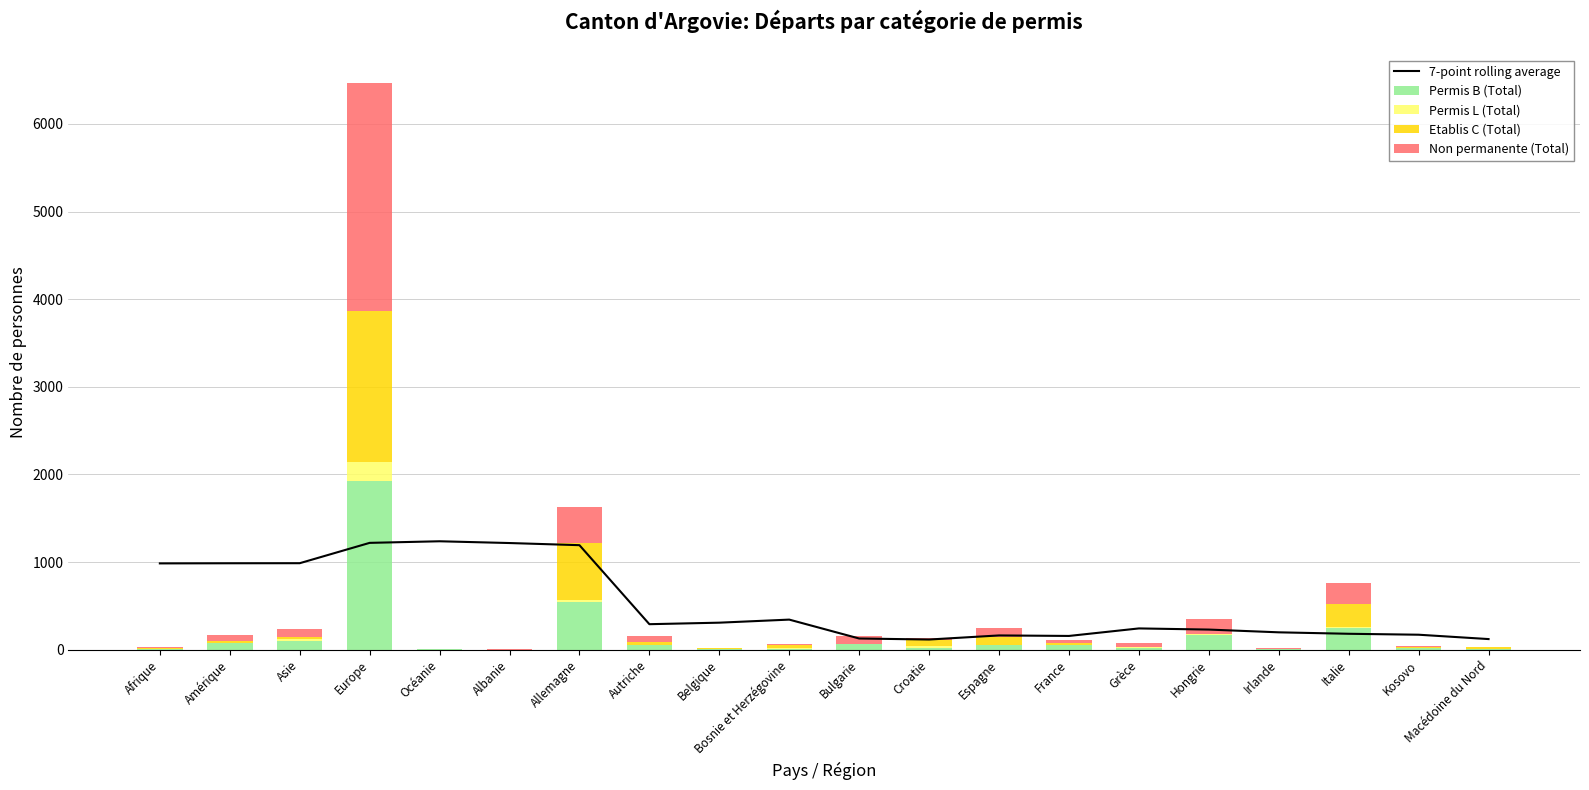

Read the Non permanente (Total) value at Hongrie.

164.0